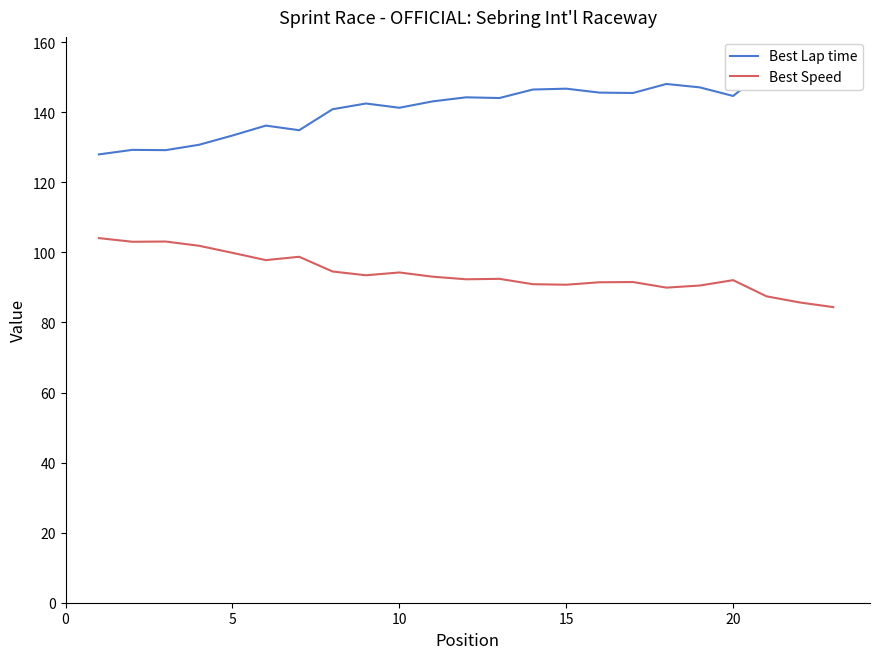

What is the highest value of the Best Speed series?

104.1